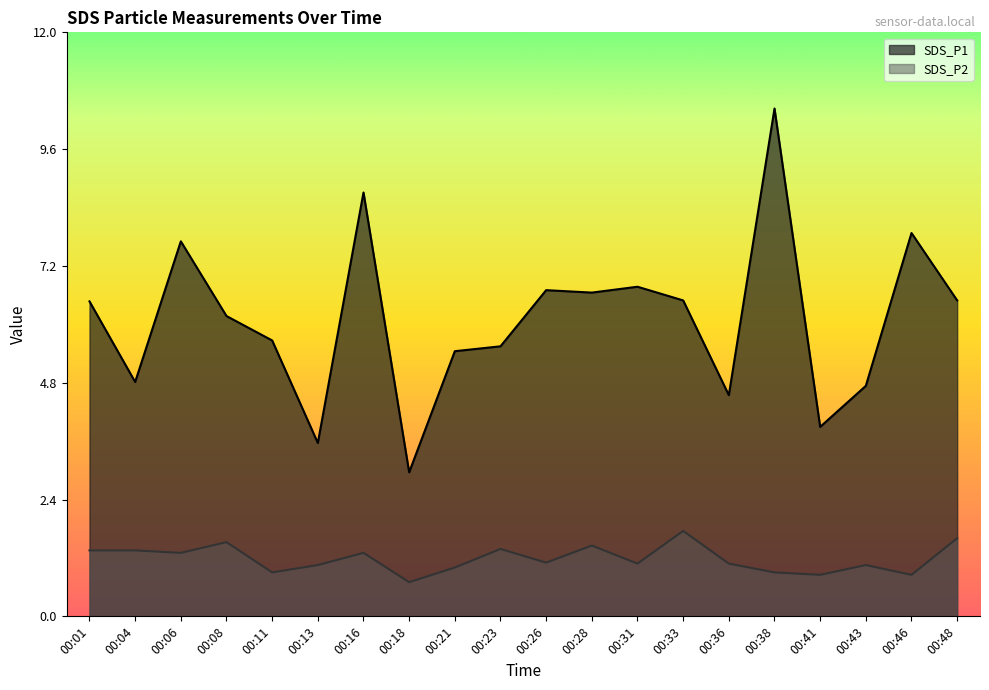

Is the value of SDS_P2 at 00:21 greater than the value of SDS_P1 at 00:16?

No